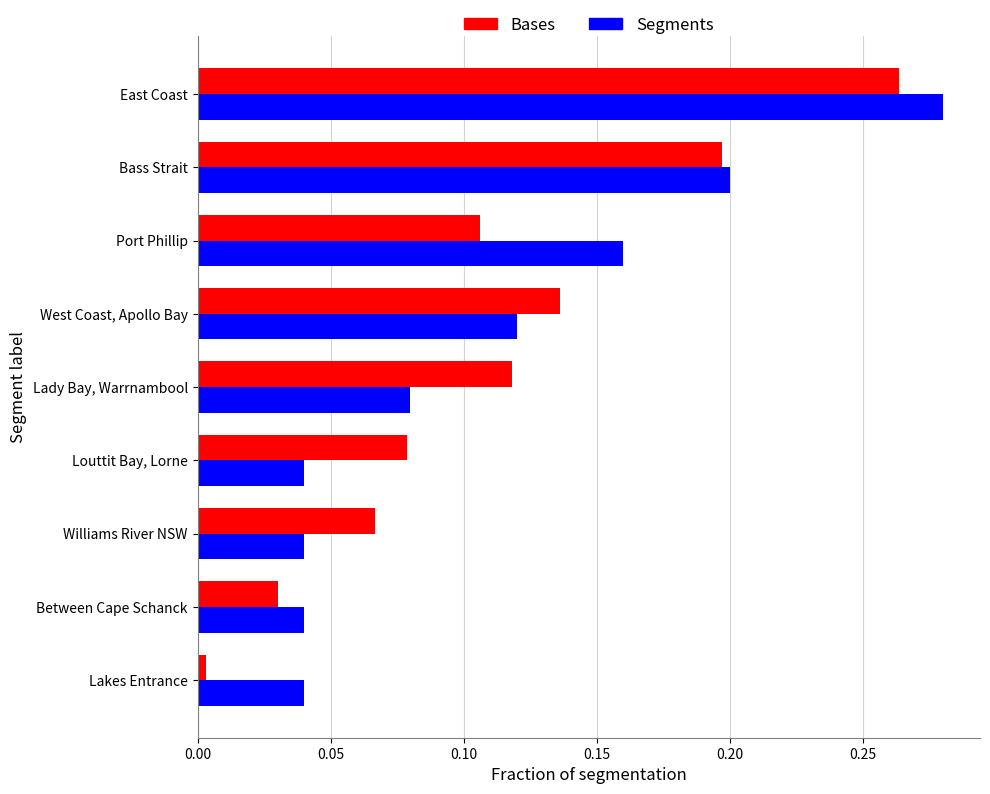

True or false: Segments has a value of 0.0 at Lady Bay, Warrnambool.

False